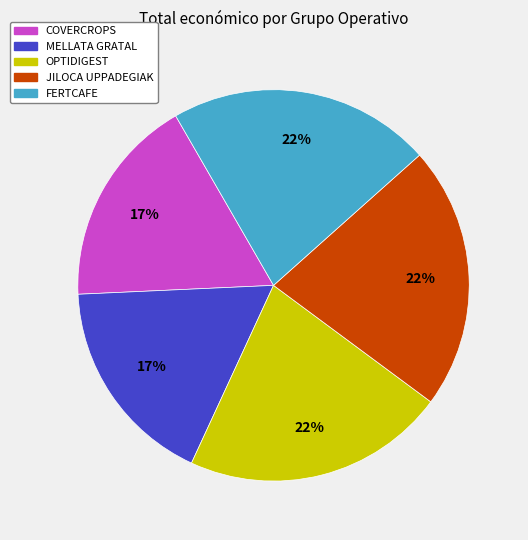

To the nearest percent, what portion does FERTCAFE represent?

22%